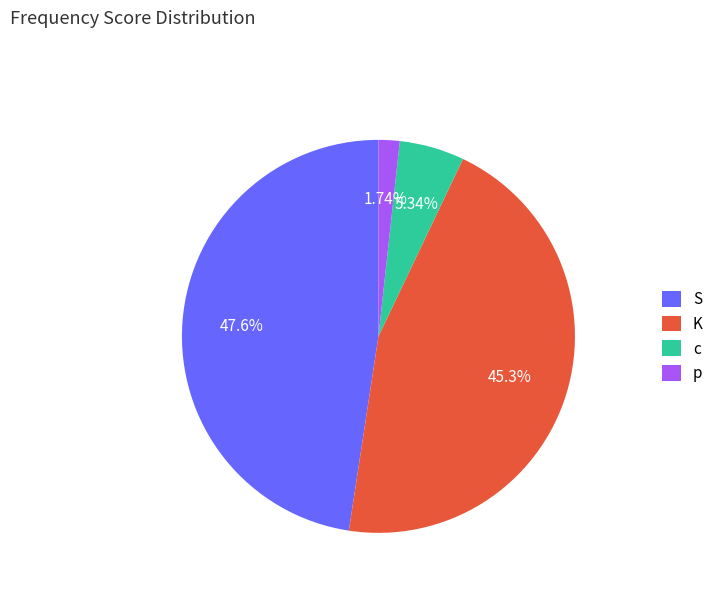

Count the number of slices in the pie.

4